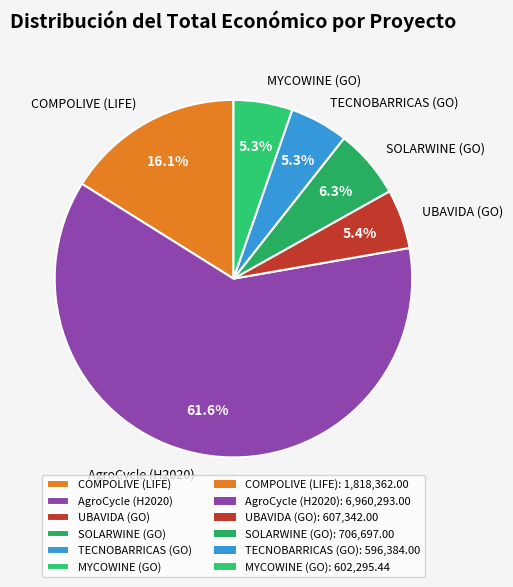

Approximately how many times larger is the value at MYCOWINE (GO) compared to COMPOLIVE (LIFE)?

0.3